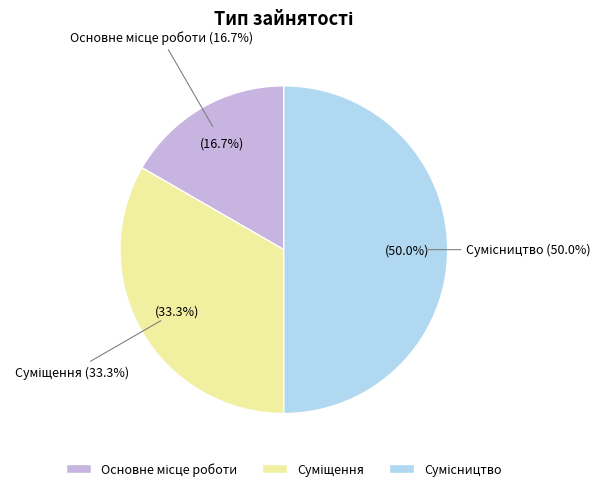

Combined, what portion of the pie is Суміщення and Сумісництво?

83.3%